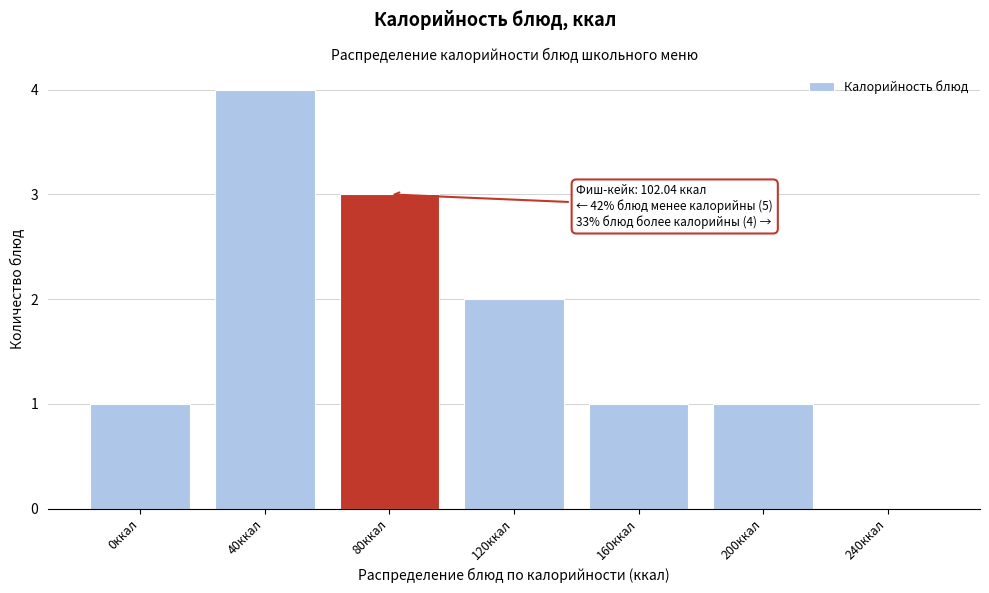

Reading left to right, transcribe all the data shown in this chart.

0ккал=1	40ккал=4	80ккал=3	120ккал=2	160ккал=1	200ккал=1	240ккал=0